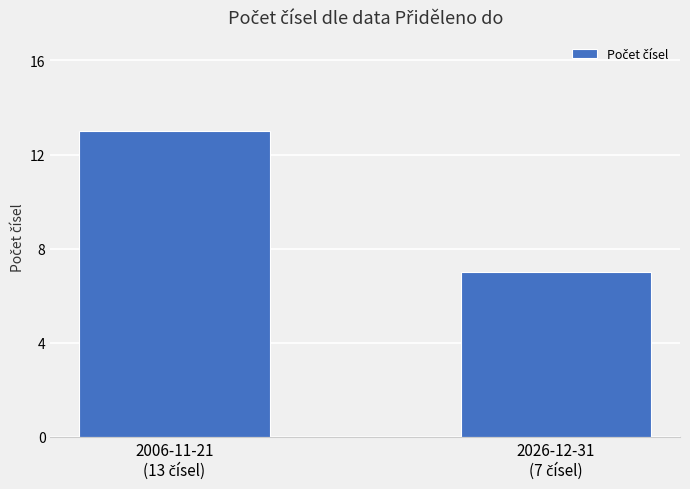

What is the value of the 1st bar from the left?

13